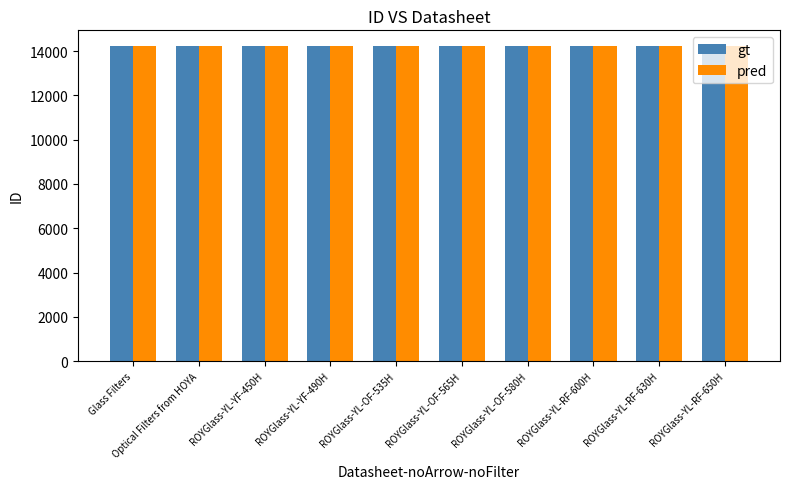

How many pred values are between 14219 and 14224?

6